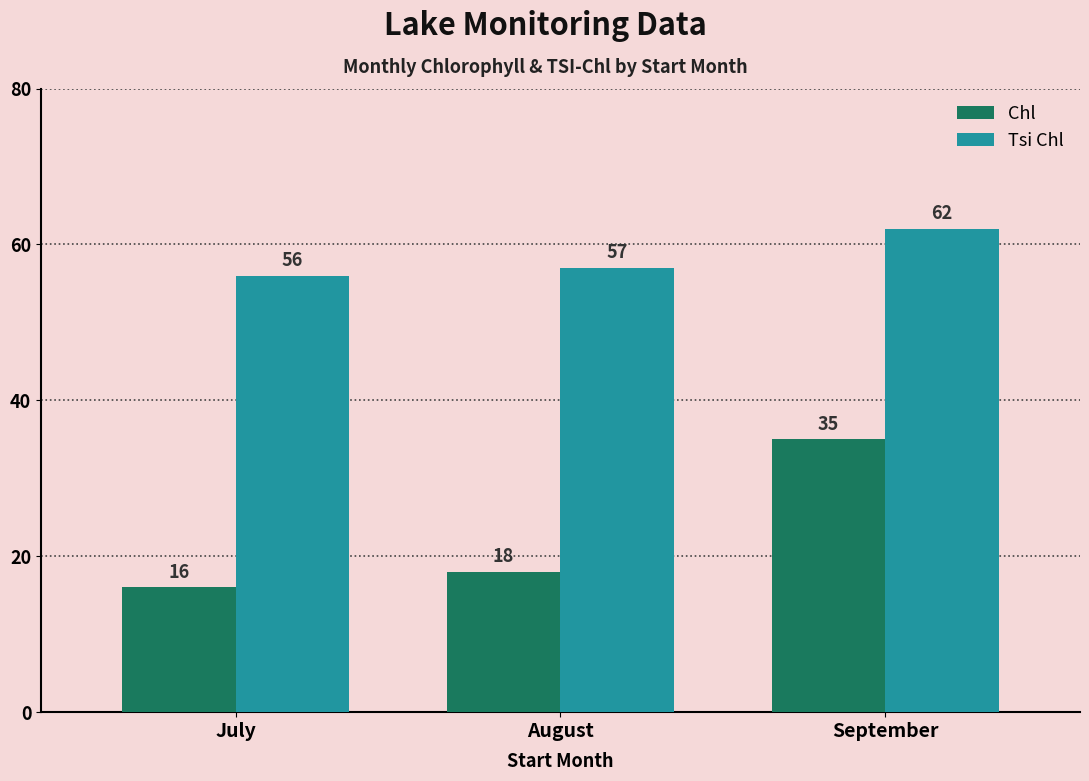

At which category is the sum across all series the highest?

September